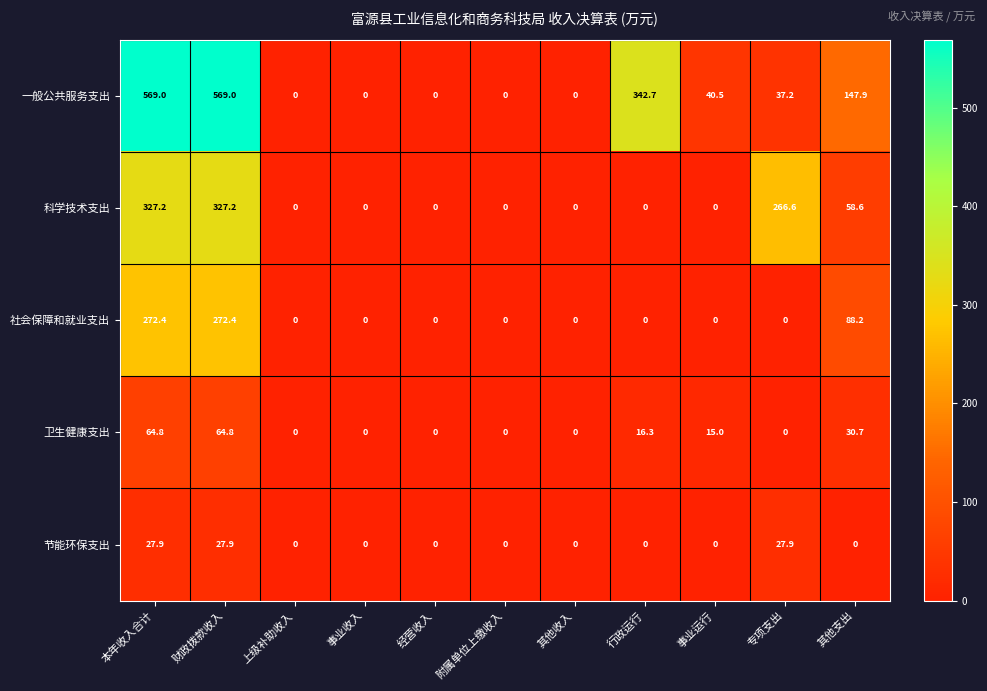

What is the sum of the 节能环保支出 values at 本年收入合计 and 财政拨款收入?

55.8